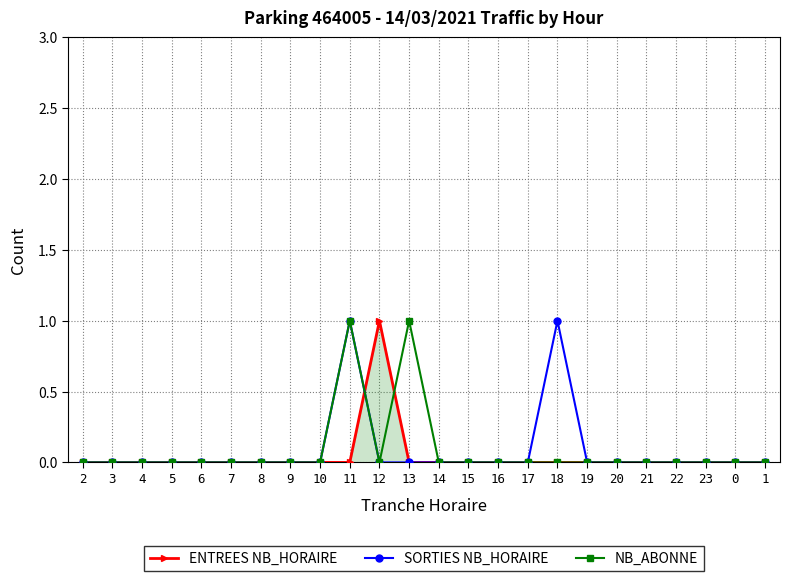

Reading left to right, what are all the values shown in this chart?

ENTREES NB_HORAIRE: 2=0	3=0	4=0	5=0	6=0	7=0	8=0	9=0	10=0	11=0	12=1	13=0	14=0	15=0	16=0	17=0	18=0	19=0	20=0	21=0	22=0	23=0	0=0	1=0
SORTIES NB_HORAIRE: 2=0	3=0	4=0	5=0	6=0	7=0	8=0	9=0	10=0	11=1	12=0	13=0	14=0	15=0	16=0	17=0	18=1	19=0	20=0	21=0	22=0	23=0	0=0	1=0
NB_ABONNE: 2=0	3=0	4=0	5=0	6=0	7=0	8=0	9=0	10=0	11=1	12=0	13=1	14=0	15=0	16=0	17=0	18=0	19=0	20=0	21=0	22=0	23=0	0=0	1=0